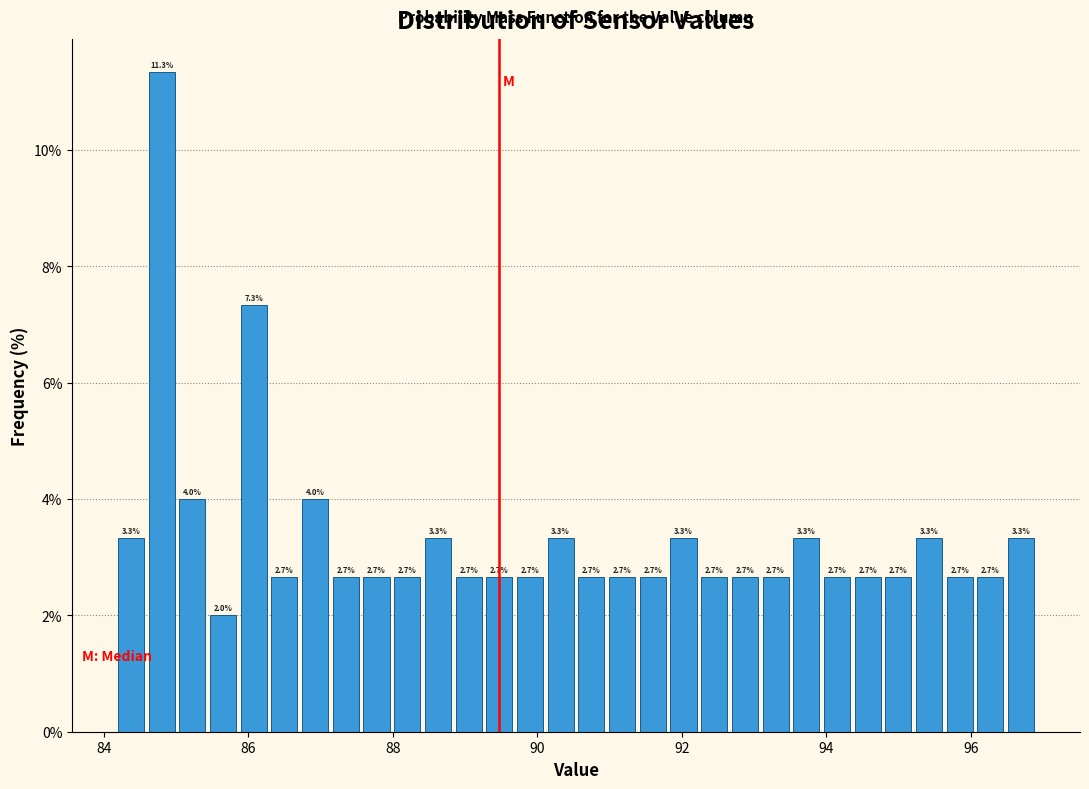

Around what value on the x-axis is the tallest bar? Give the approximate position of its centre, as read against the axis.

84.8